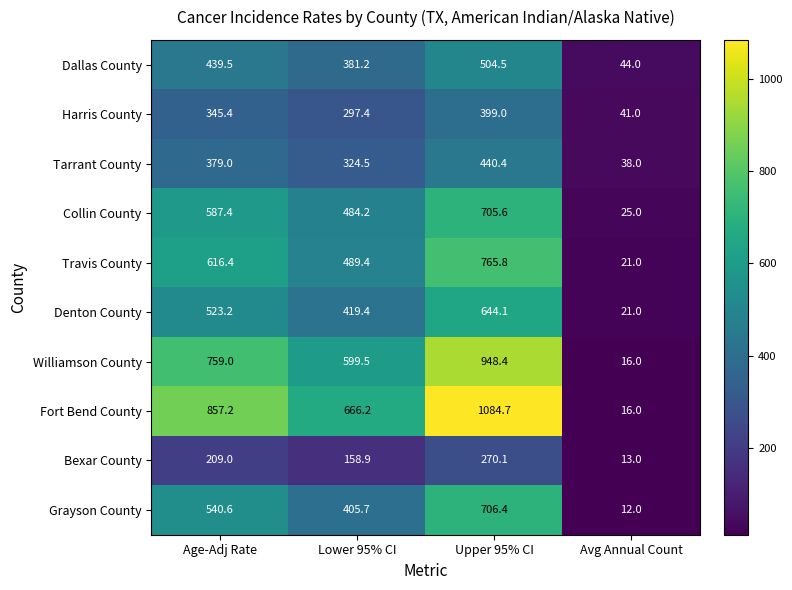

What is the minimum value shown in the chart?

12.0